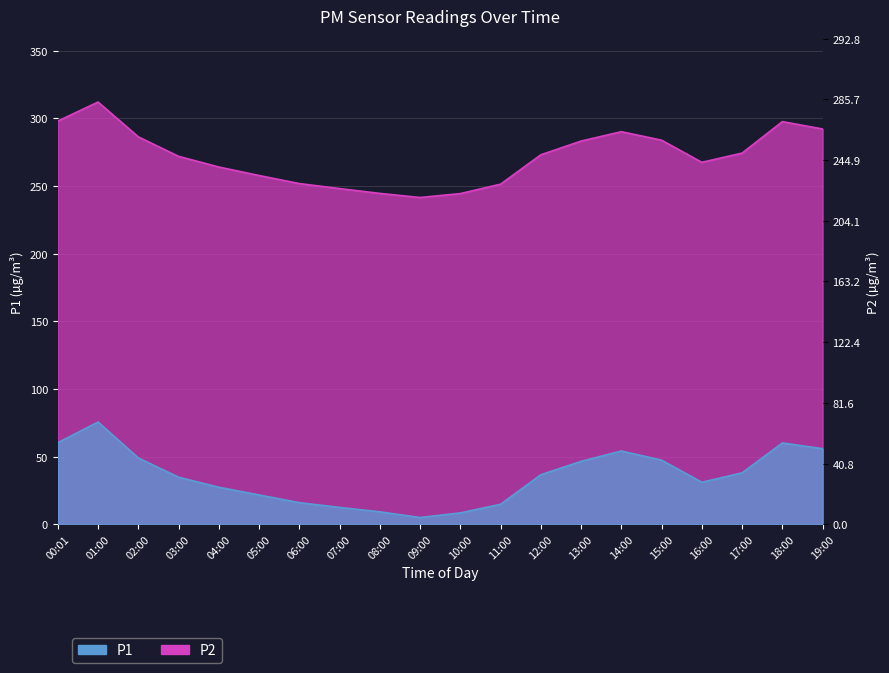

Reading left to right, extract all data points from this chart.

P1: 00:01=60.2	01:00=75.5	02:00=49.0	03:00=34.8	04:00=27.4	05:00=21.7	06:00=16.0	07:00=12.5	08:00=9.2	09:00=5.0	10:00=8.4	11:00=14.8	12:00=36.6	13:00=46.5	14:00=54.1	15:00=47.4	16:00=31.0	17:00=38.0	18:00=60.1	19:00=55.8
P2: 00:01=297.9	01:00=312.0	02:00=286.3	03:00=271.9	04:00=264.0	05:00=257.7	06:00=251.7	07:00=248.0	08:00=244.5	09:00=241.4	10:00=244.3	11:00=251.3	12:00=273.0	13:00=283.1	14:00=290.1	15:00=283.8	16:00=267.4	17:00=274.2	18:00=297.5	19:00=292.0